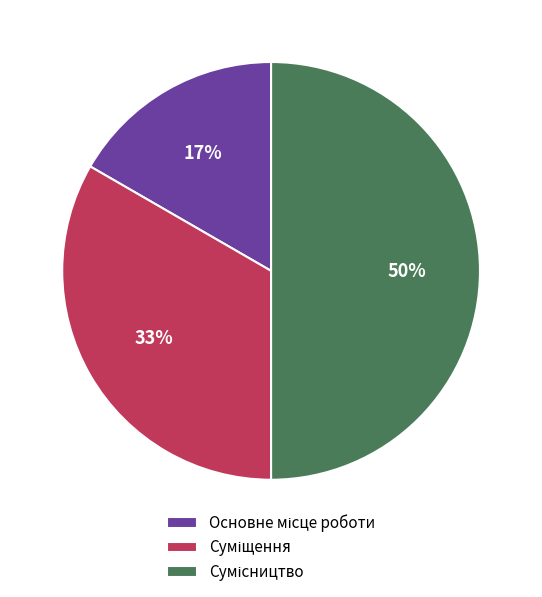

How many slices are in this pie chart?

3